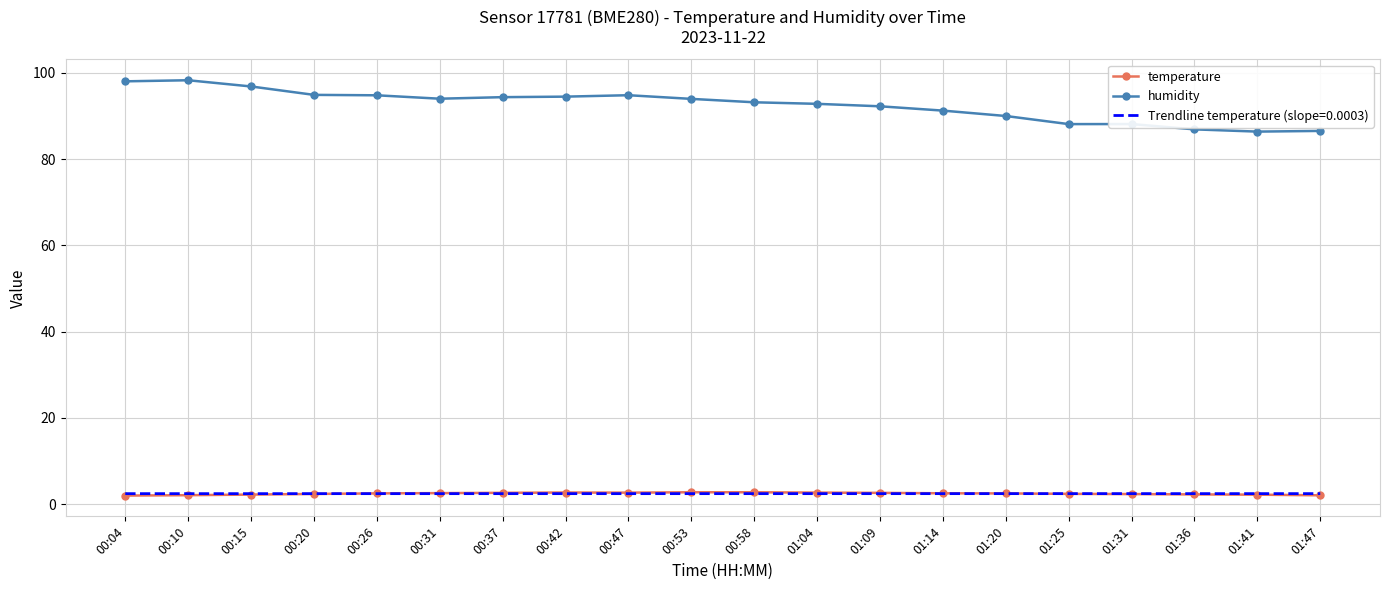

What is the maximum value for Trendline temperature (slope=0.0003)?

2.4